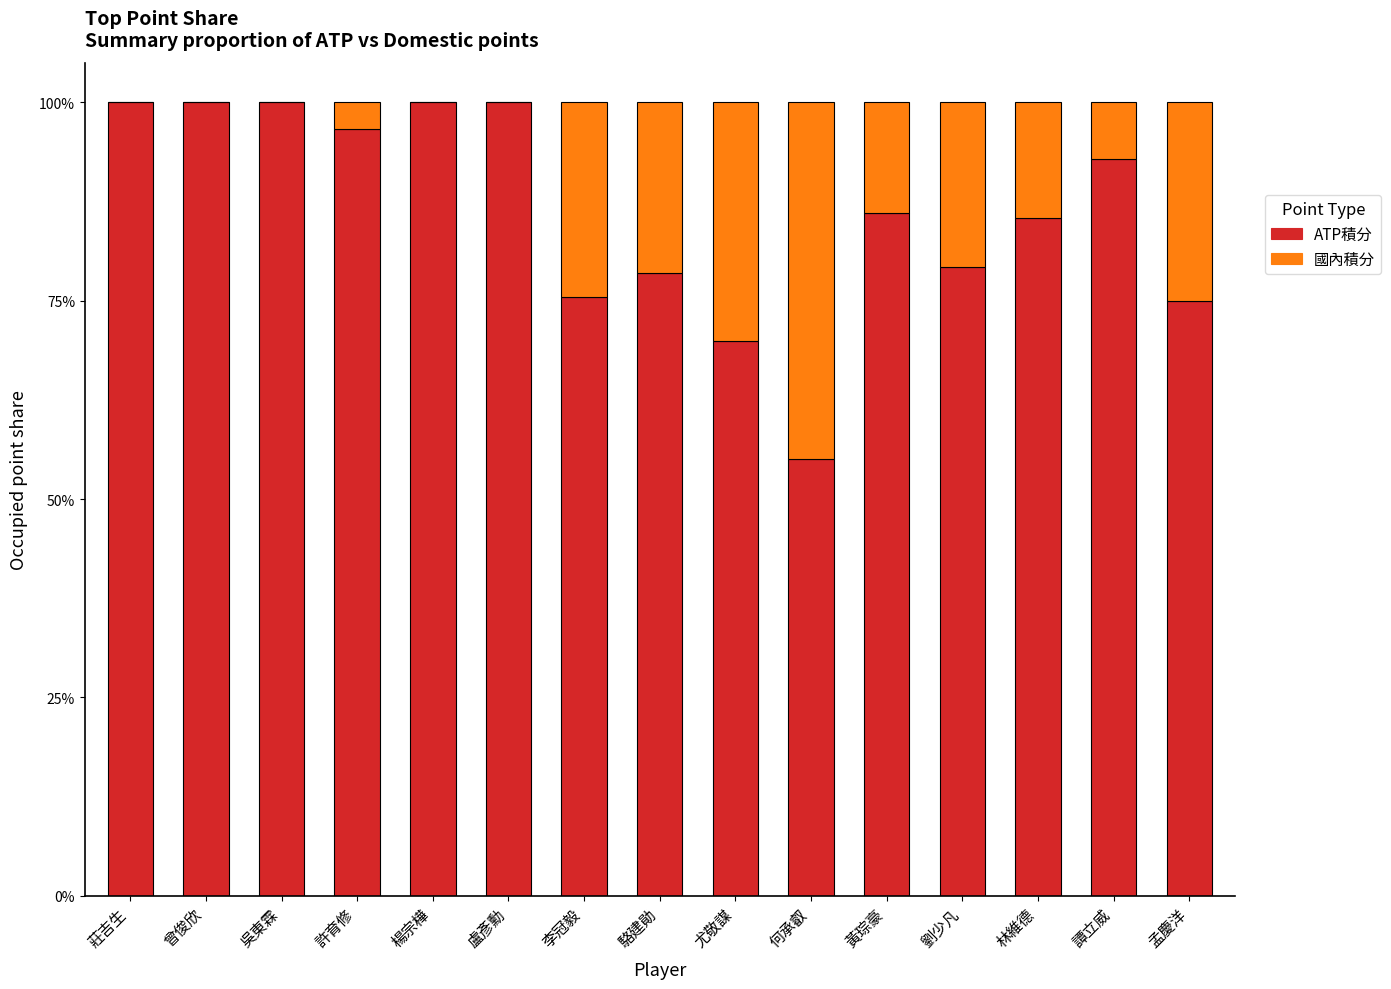

The value of ATP積分 at 劉少凡 is 79.2. True or false?

True